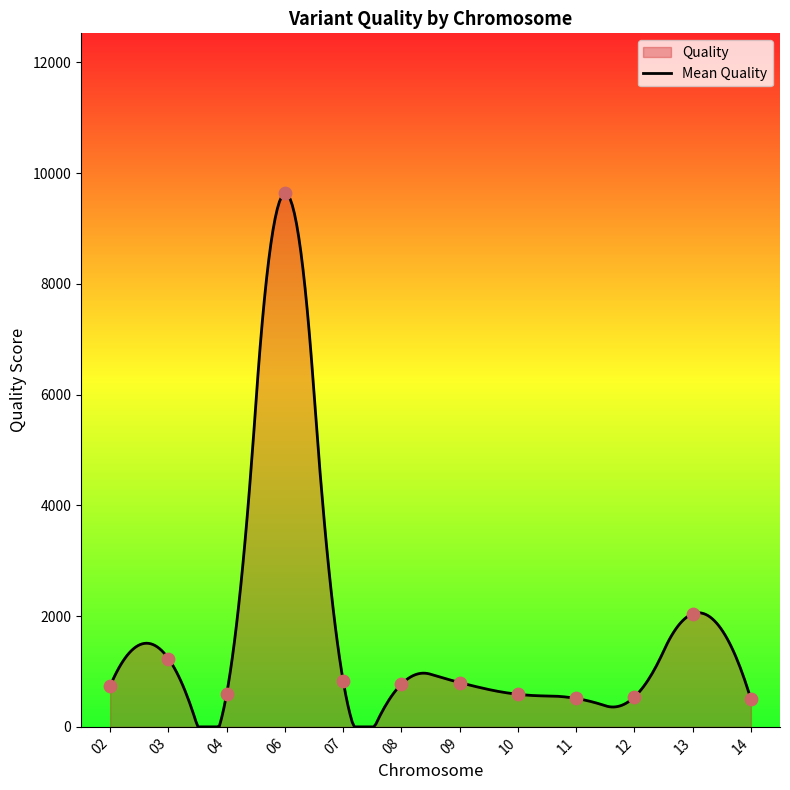

Approximately how many times larger is the value at Pf3D7_10_v3 compared to Pf3D7_14_v3?

1.2